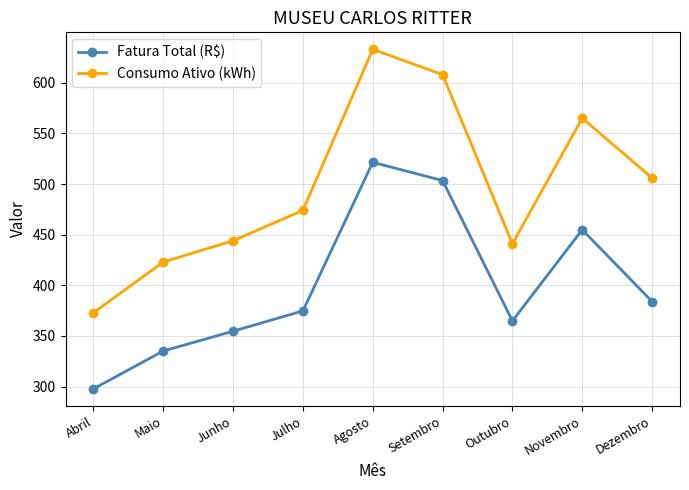

Where is Consumo Ativo (kWh) nearest to the value 503?

Dezembro